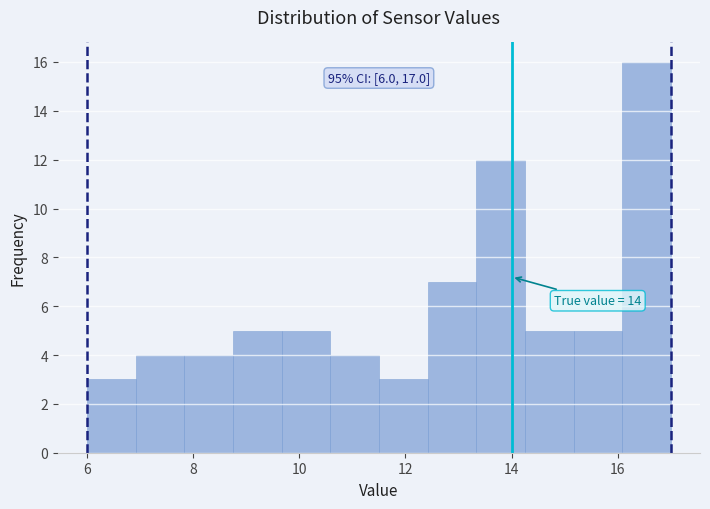

Which range on the x-axis has the tallest bar?

16.0 to 17.0